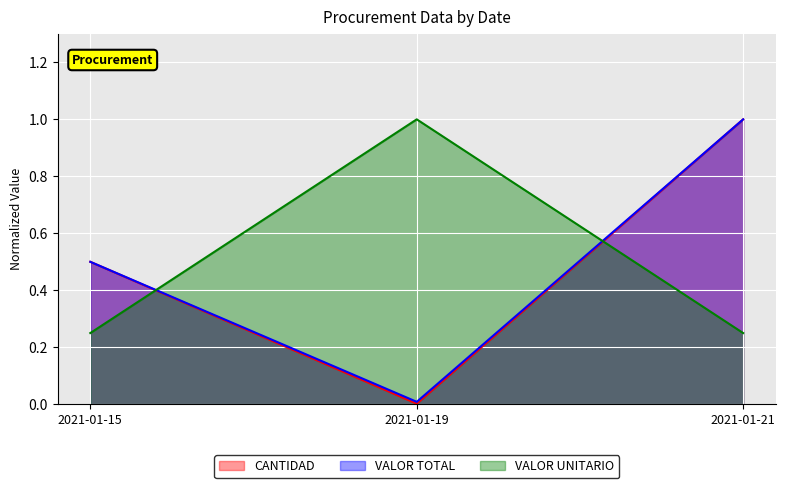

How many lines are shown in the chart?

3